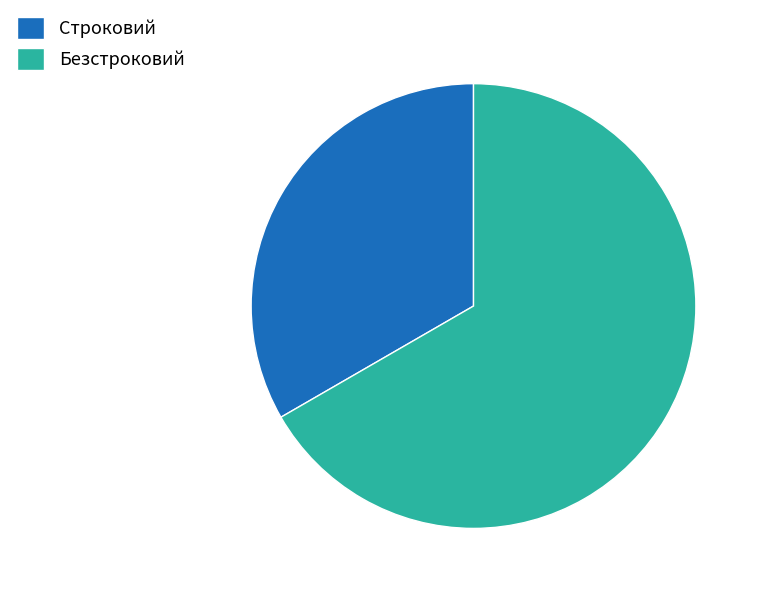

Which category accounts for the majority?

Безстроковий